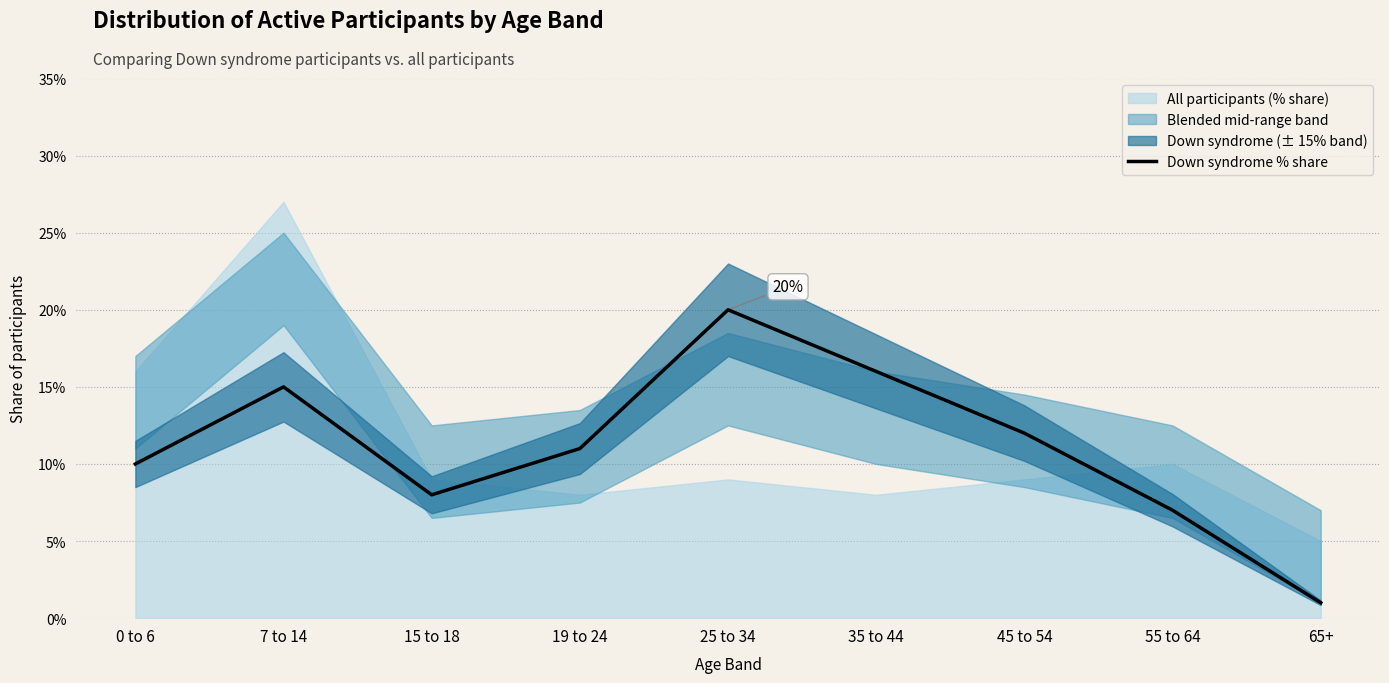

How many interior local valleys (lower than both neighbors) does the data have?

1